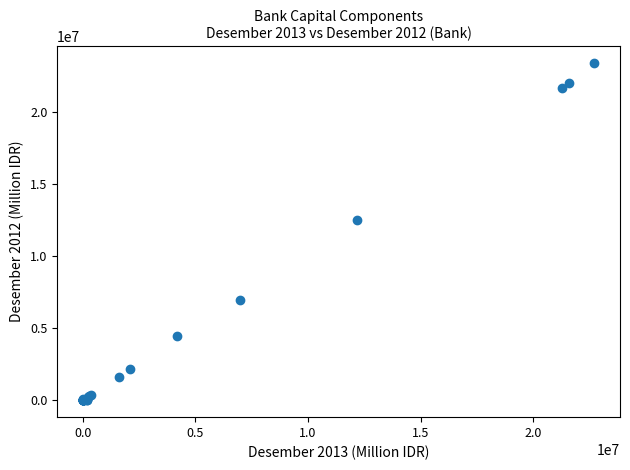

What Y value in the scatter plot is closest to 11715614?

12549560